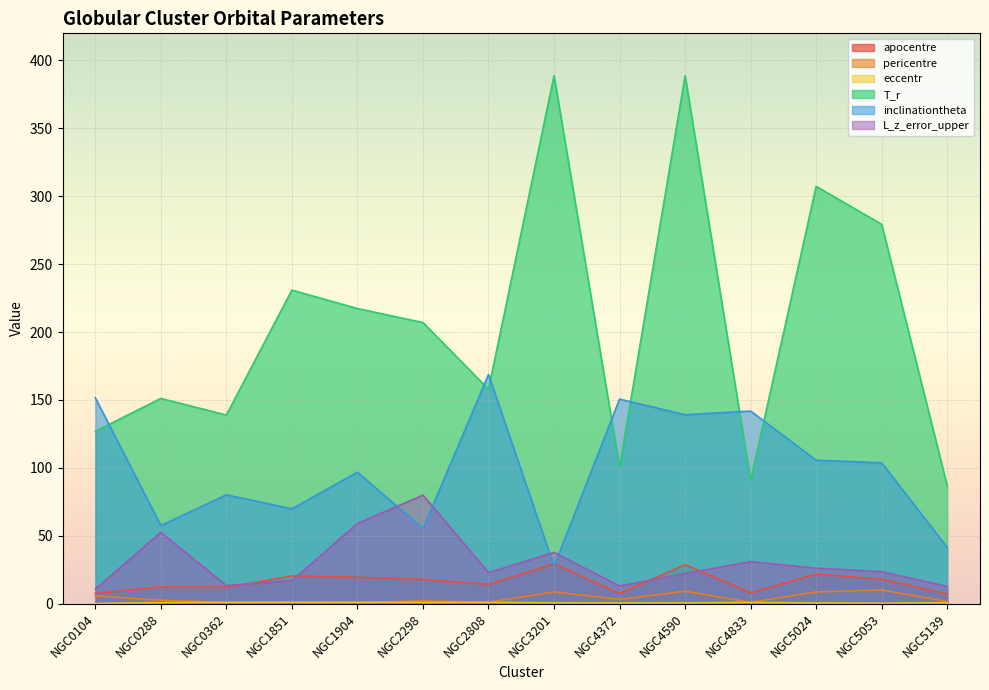

What is the sum of the apocentre values at NGC4590 and NGC0104?

36.3